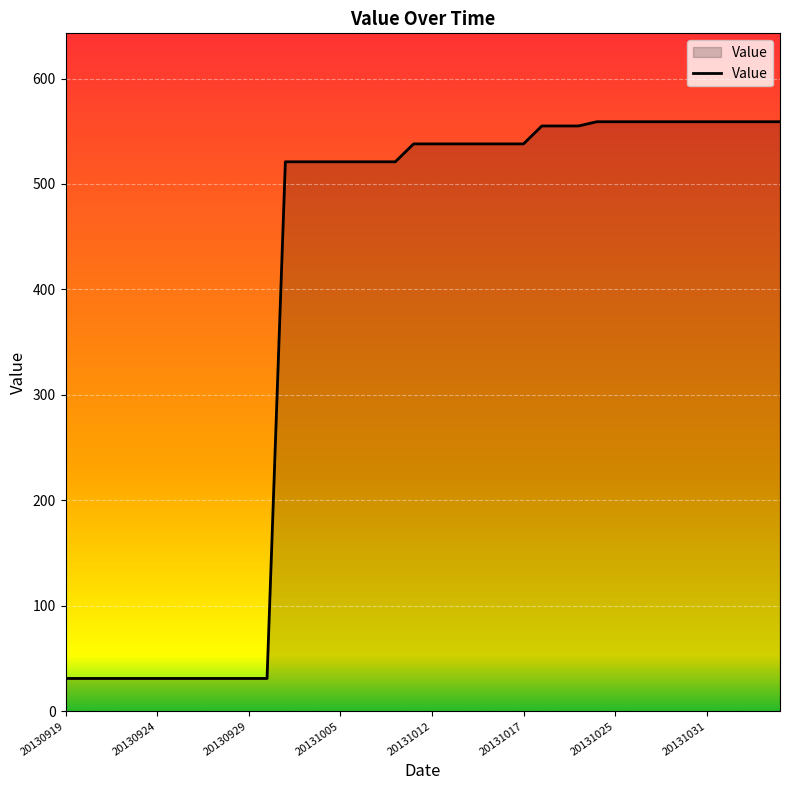

How many distinct data groups are displayed?

1